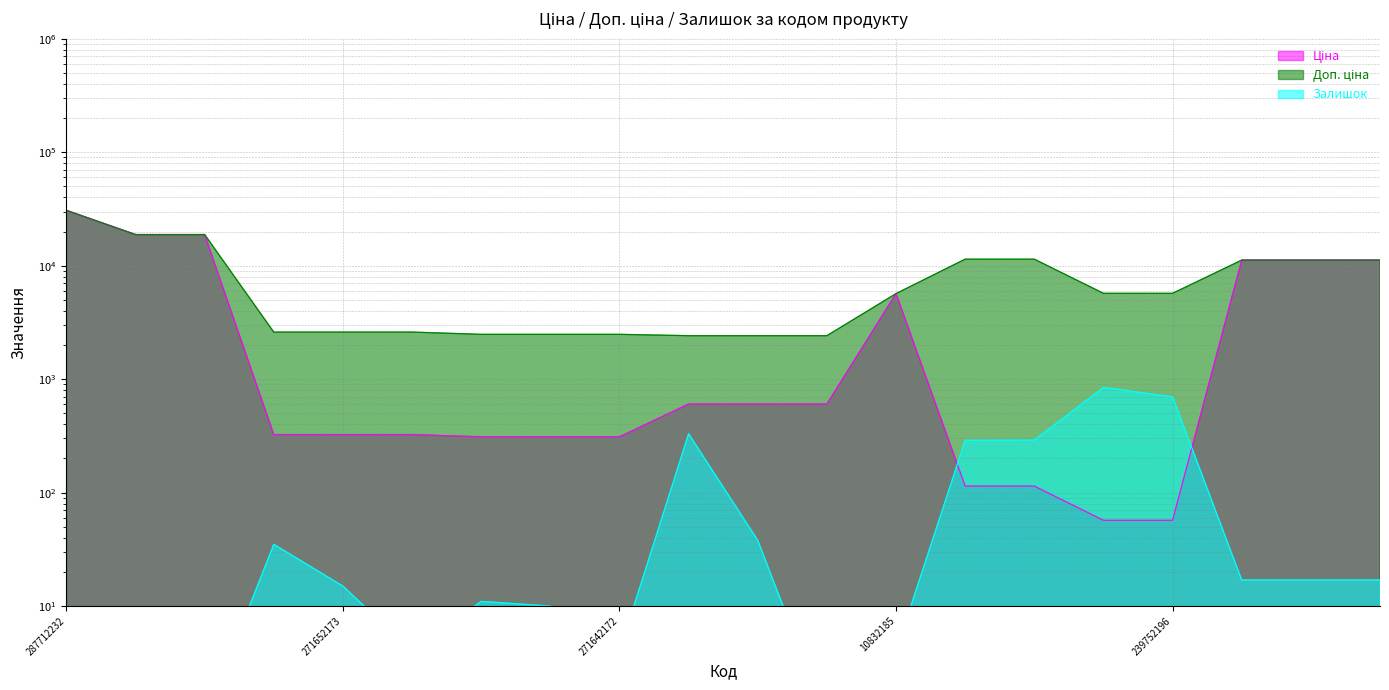

What is the label of the 8th point from the left?

271642173